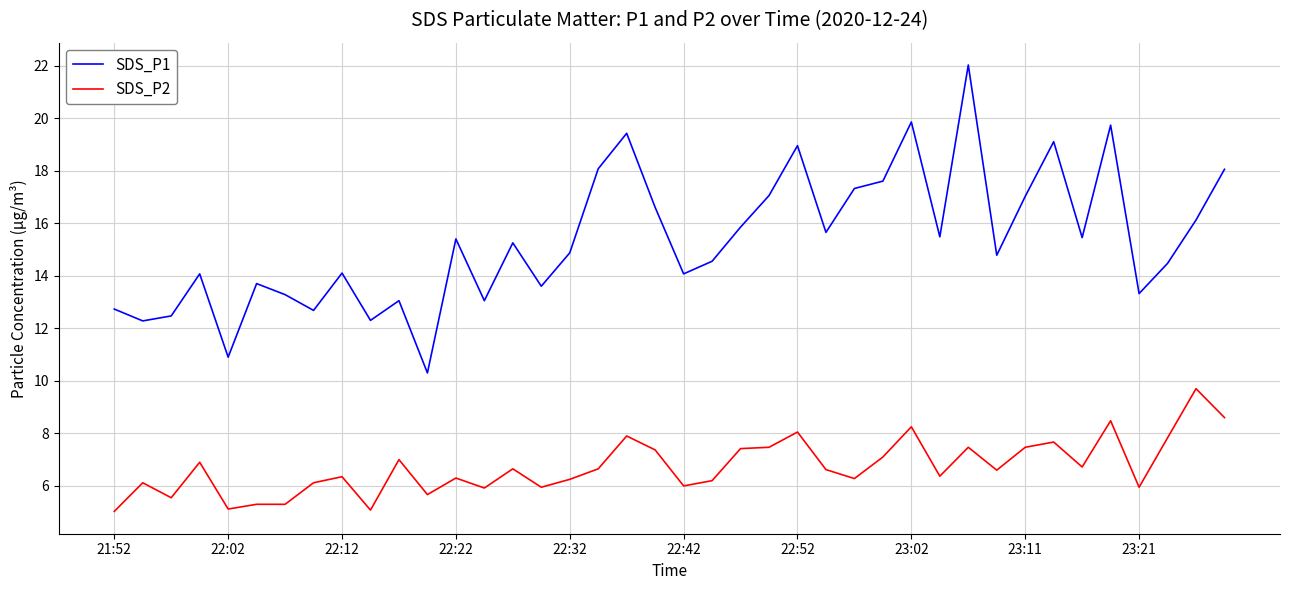

Which series has the widest spread of values?

SDS_P1